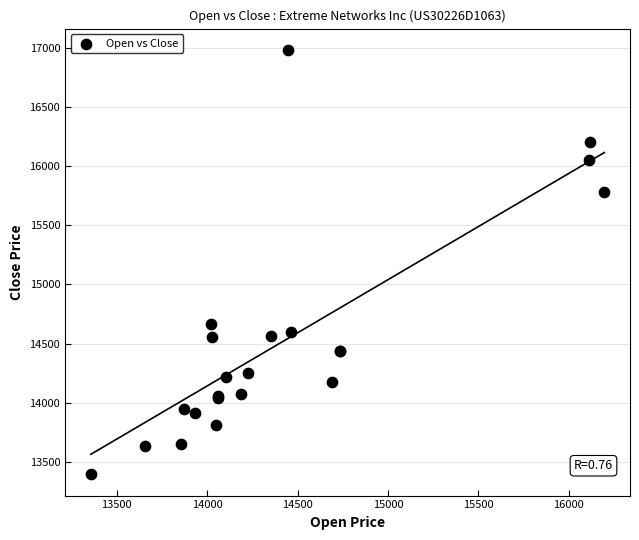

What Y value in the scatter plot is closest to 15189?

14665